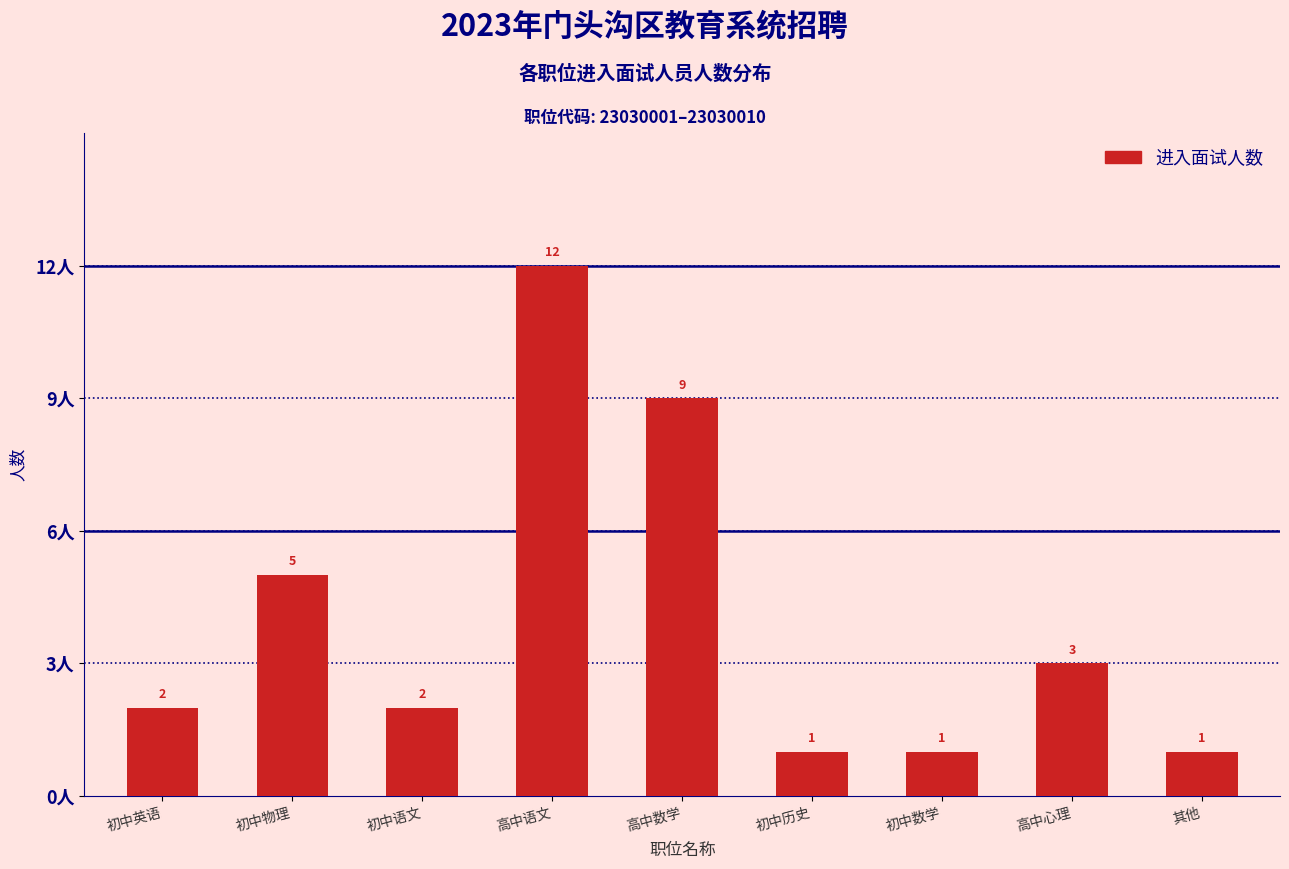

Reading right to left, extract all data points from this chart.

1	3	1	1	9	12	2	5	2